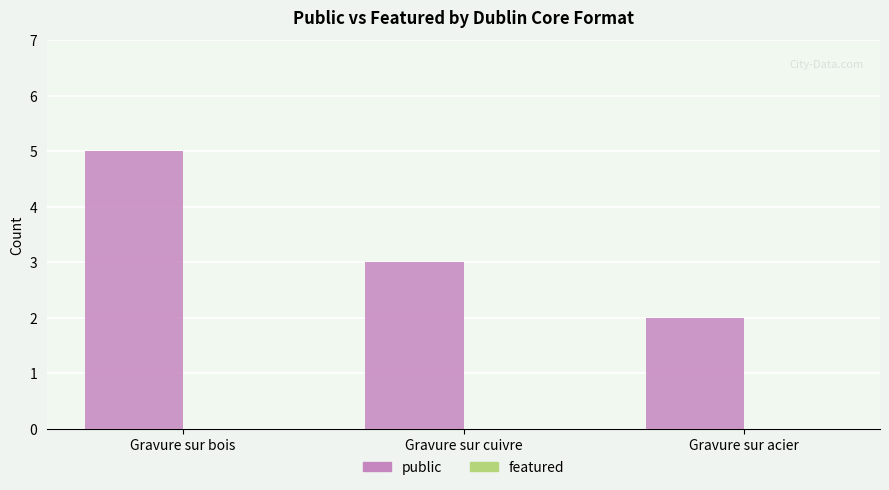

How many series are shown in this chart?

1